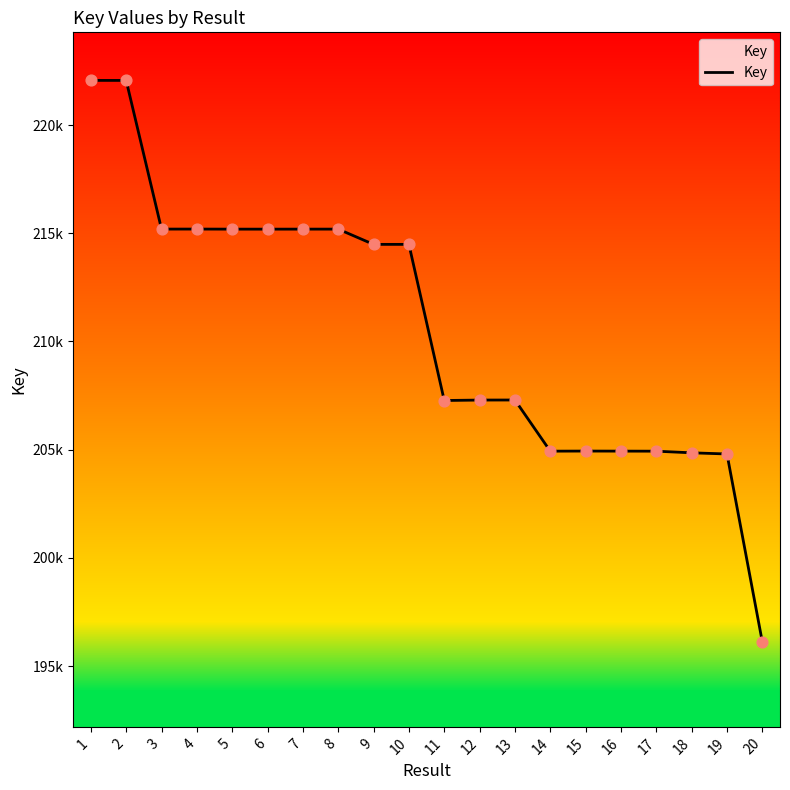

Does the chart have visible grid lines?

No